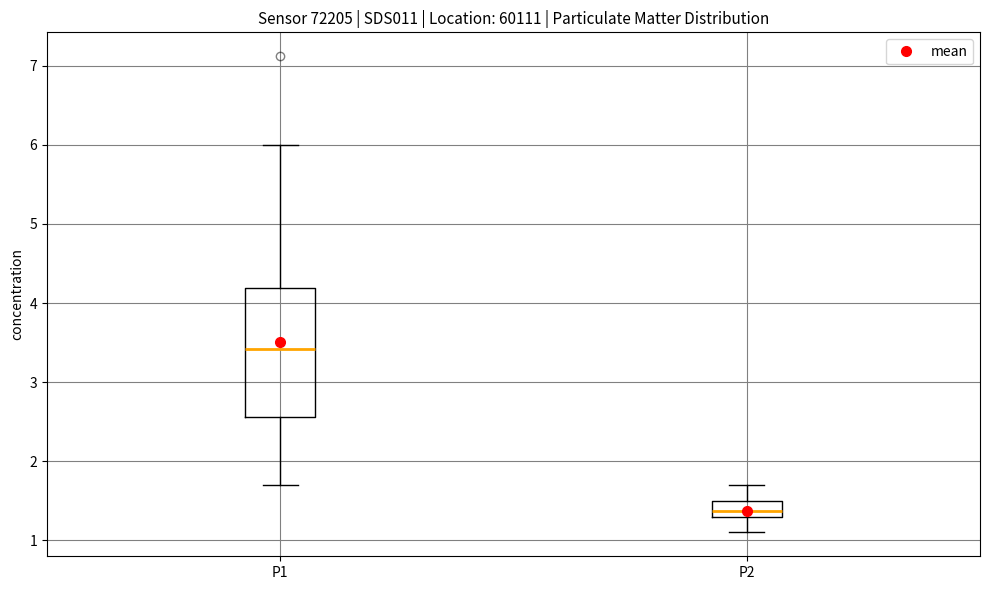

Where does the lower whisker of the box for P1 end on the y-axis? The values are not printed on the chart, so give them approximately, as read against the axis.

1.7